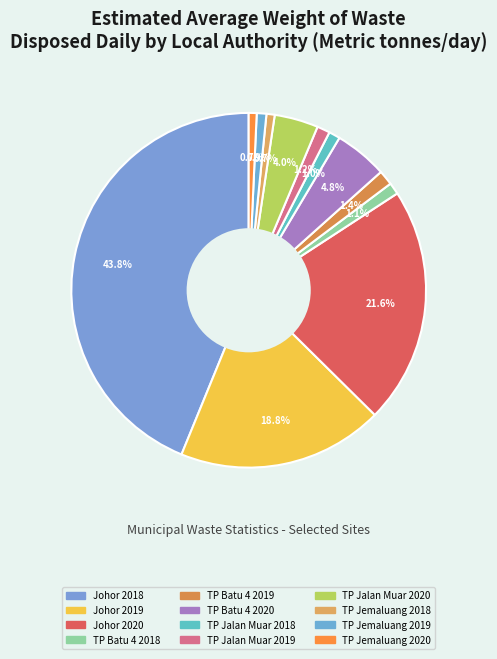

Count the number of slices in the pie.

12